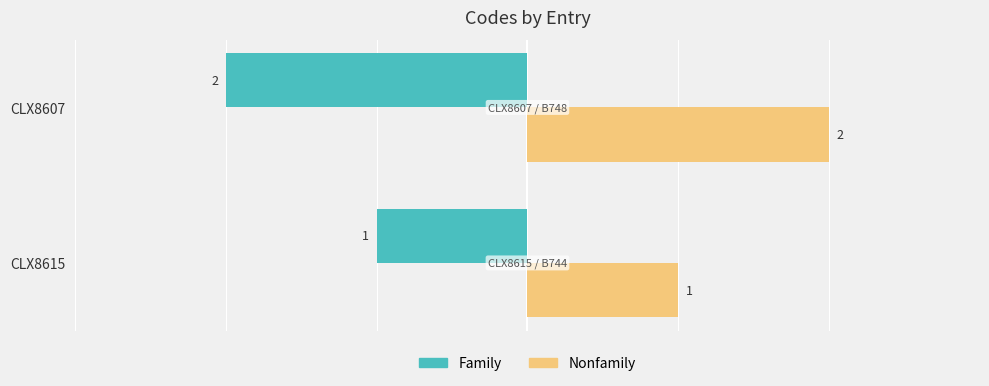

The Family series shows -2 at CLX8607. True or false?

True